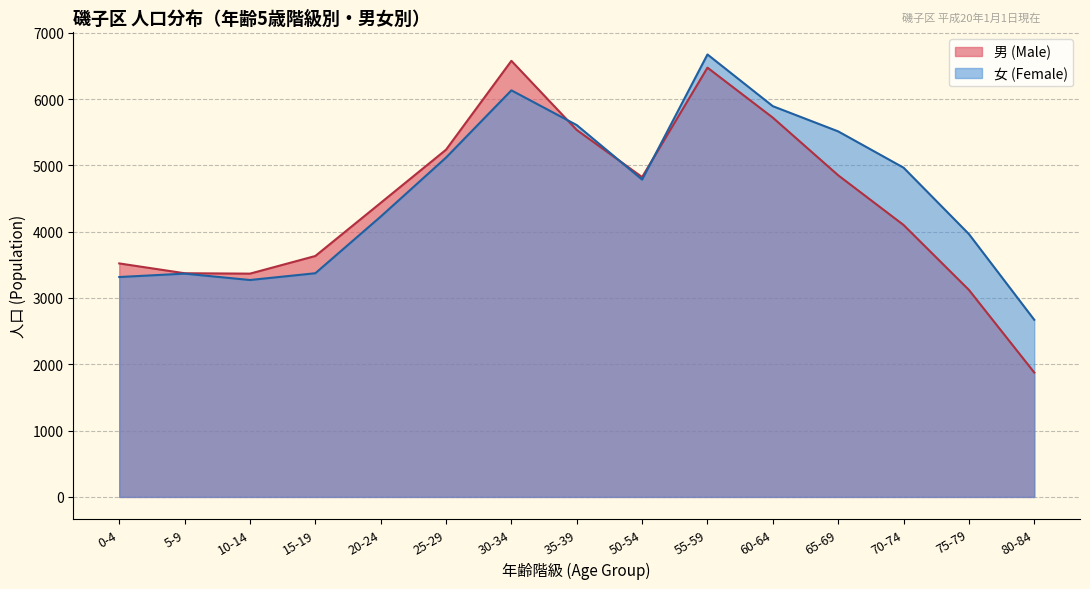

What are all the series names shown in the legend?

男 (Male), 女 (Female)